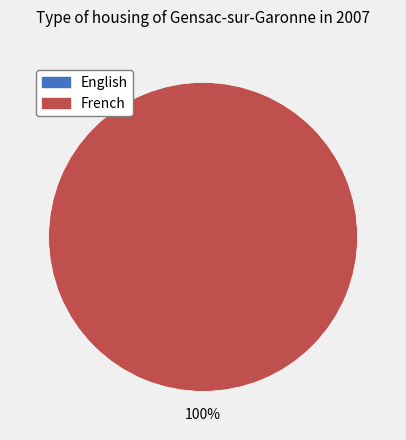

To the nearest percent, what is the average slice percentage?

50%